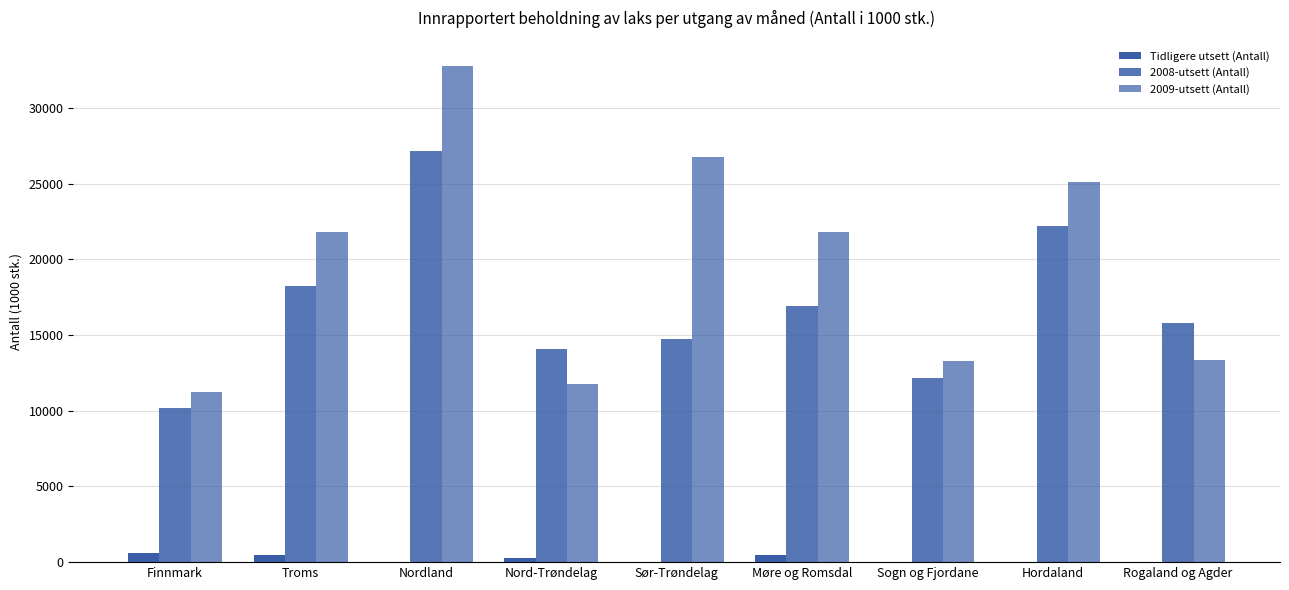

What position from the left is Nord-Trøndelag?

4